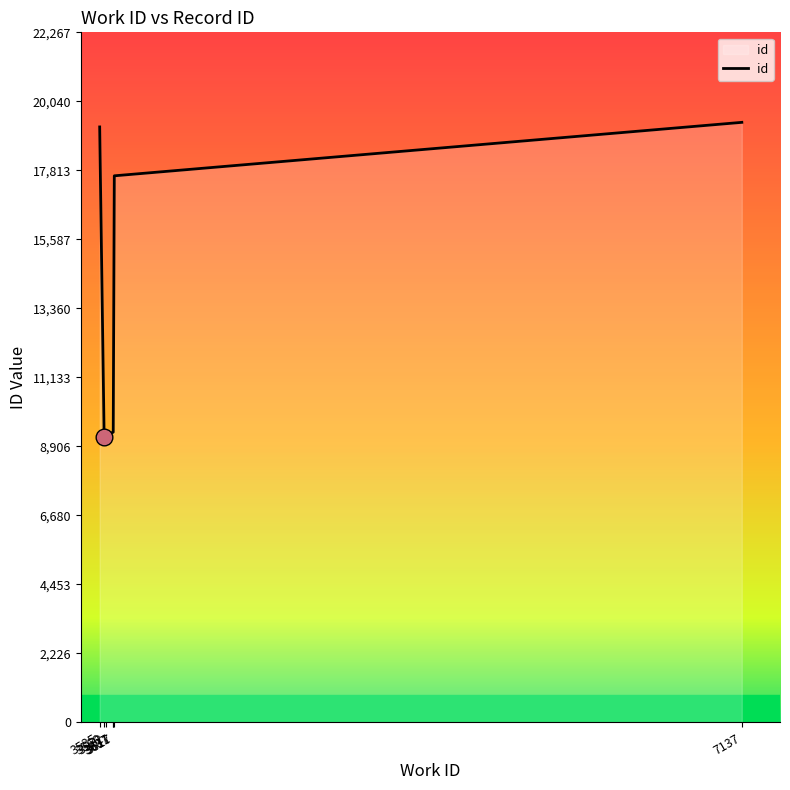

Between 7137 and 3607, which is larger?

7137